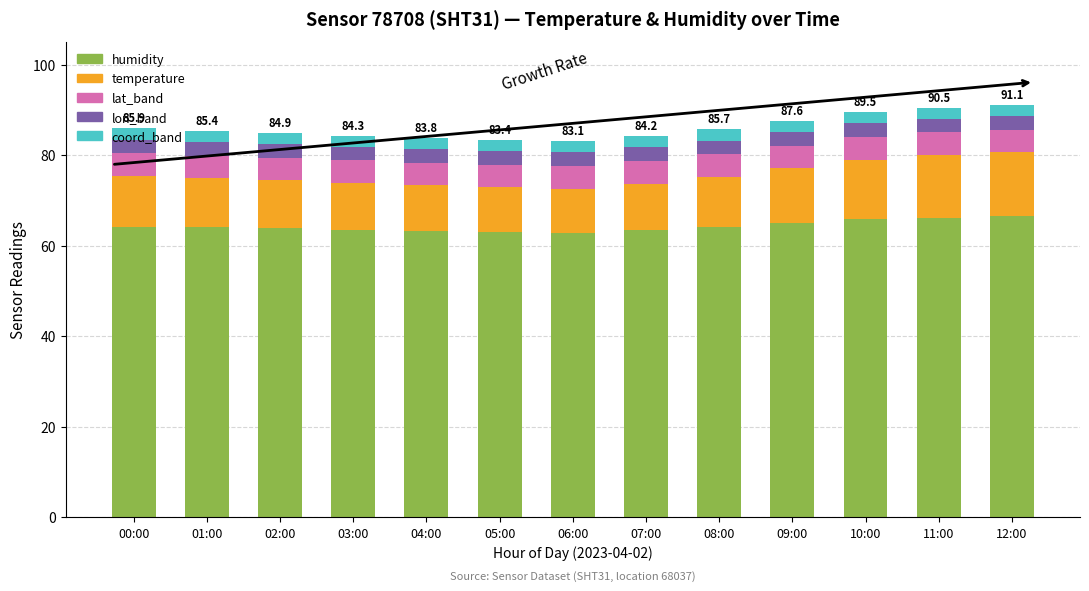

What is the total value across all series at 06:00?

83.1